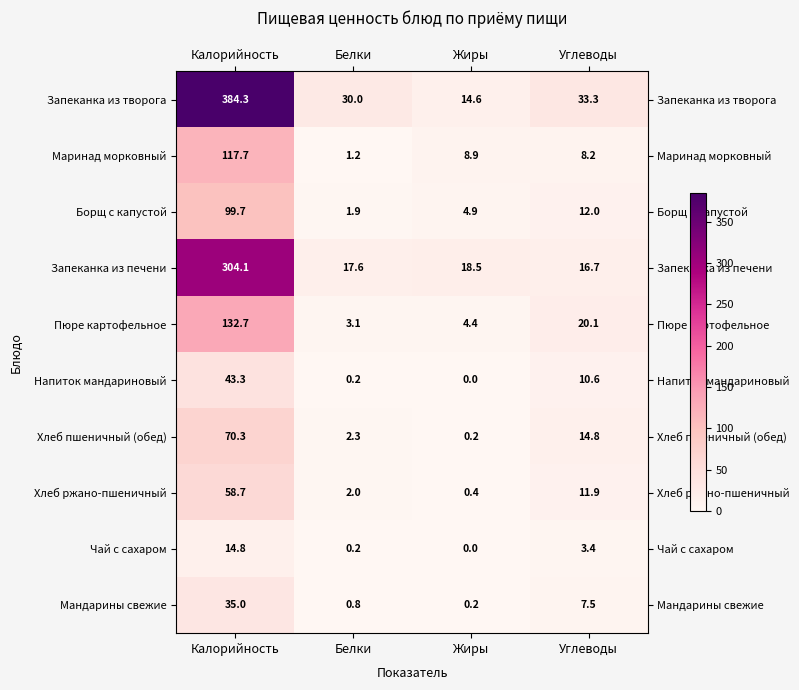

What is the greatest value displayed?

384.3